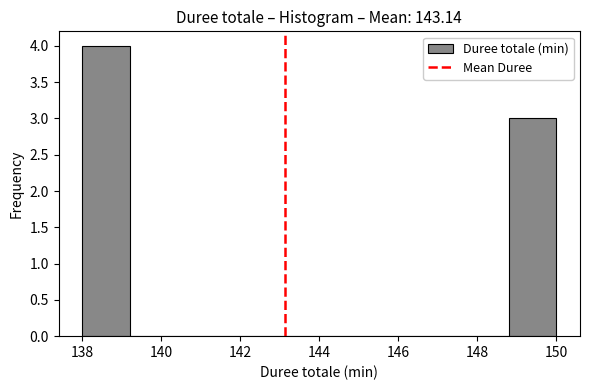

Reading left to right, transcribe this chart: for each bar, give the range it covers on the x-axis and its height. The values are not printed on the chart, so give them approximately, as read against the axis.

138.0 to 139.2: 4
139.2 to 140.4: 0
140.4 to 141.6: 0
141.6 to 142.8: 0
142.8 to 144.0: 0
144.0 to 145.2: 0
145.2 to 146.4: 0
146.4 to 147.6: 0
147.6 to 148.8: 0
148.8 to 150.0: 3